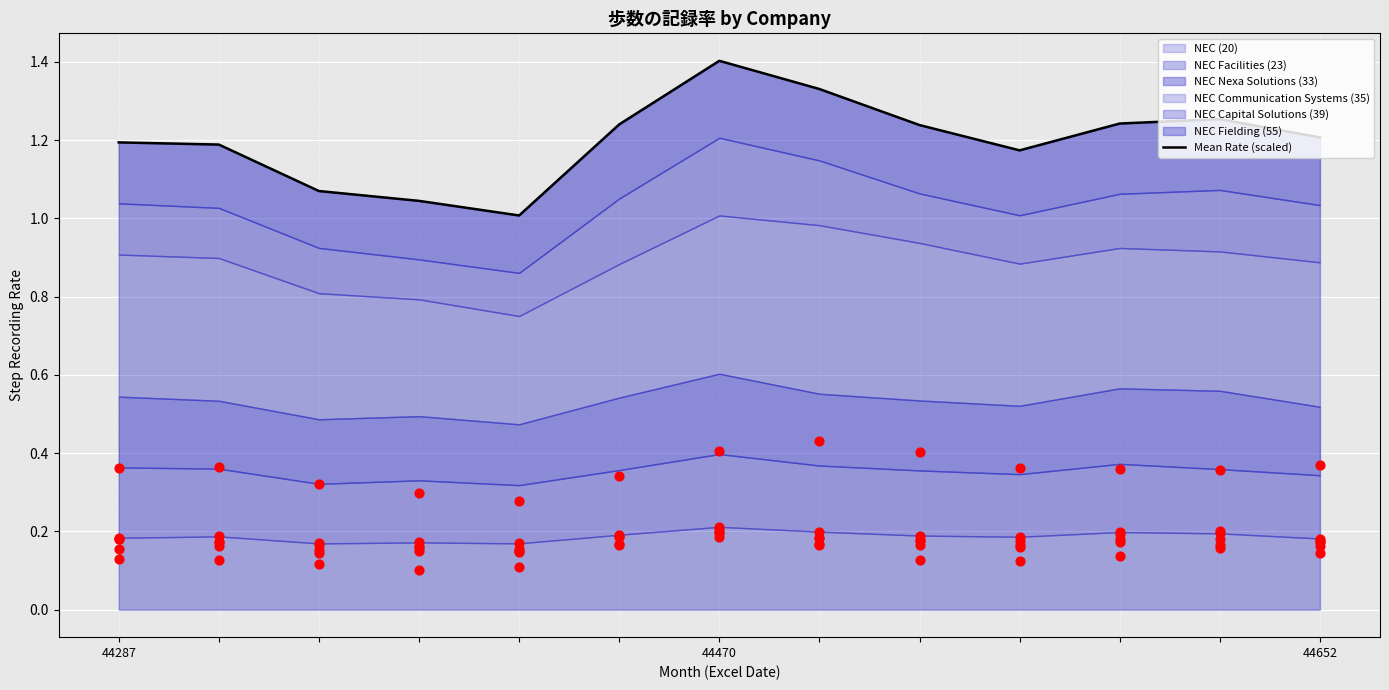

What is the ratio of the value at 5 to the value at 4?

1.2